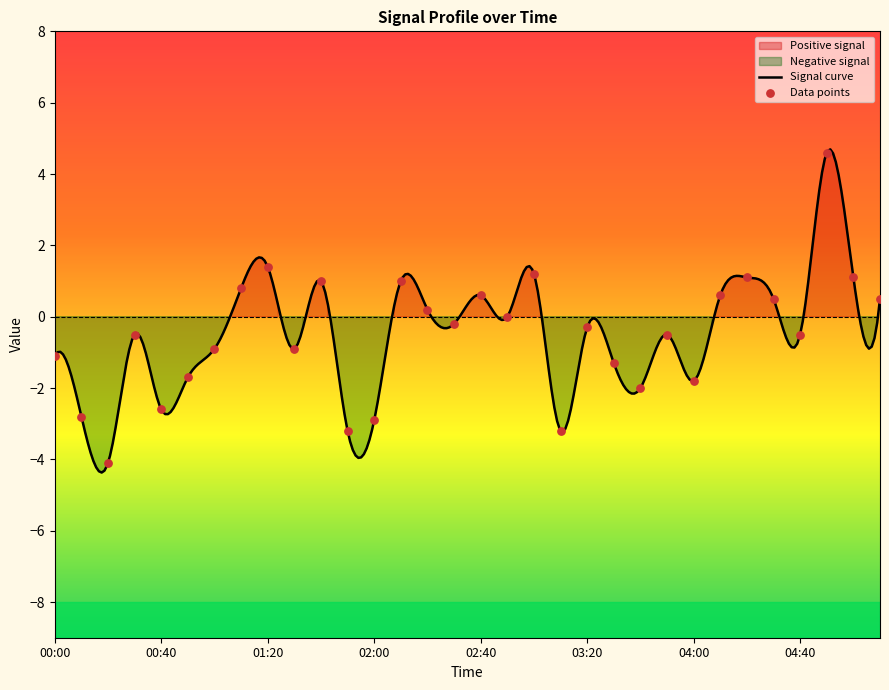

Which has a higher value, 02:00 or 03:40?

03:40